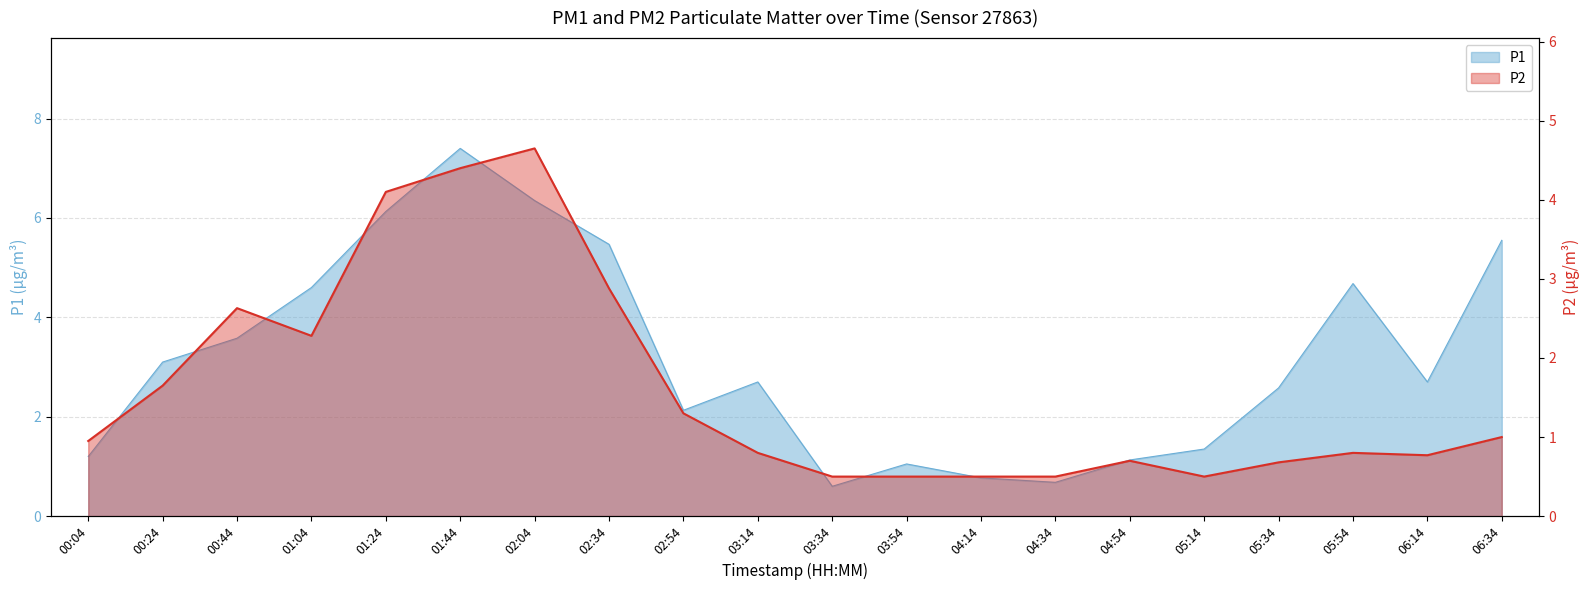

Where is P2 nearest to the value 2?

01:04